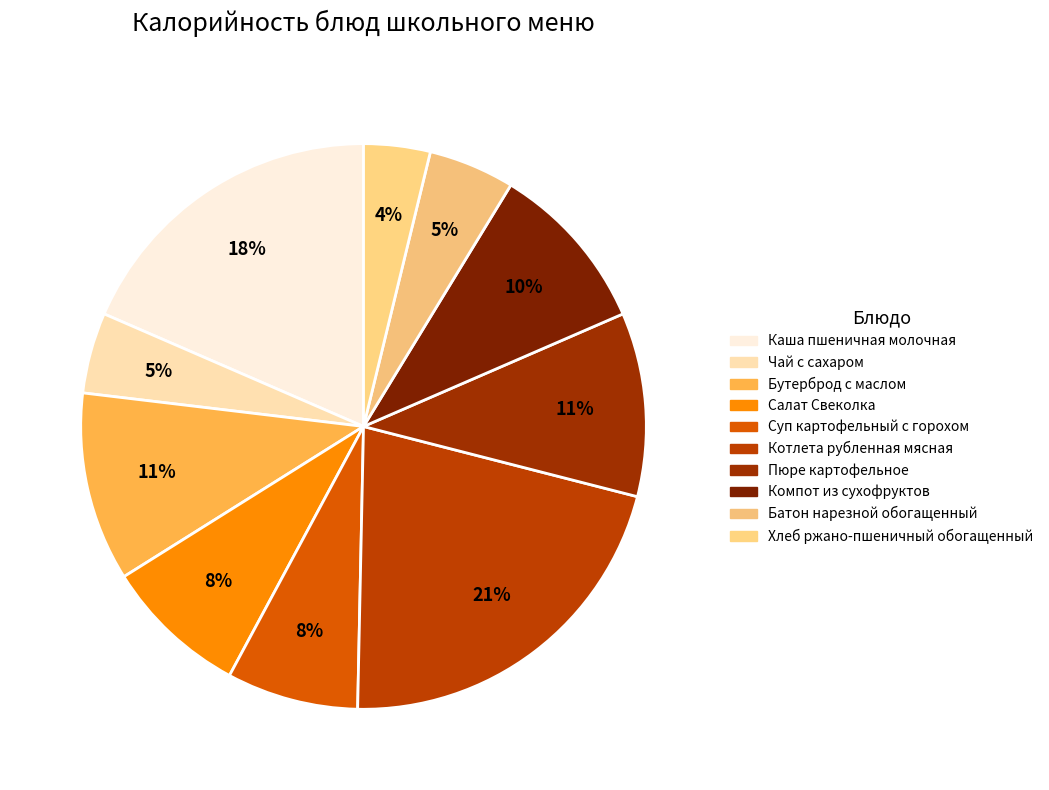

To the nearest percent, what portion does Пюре картофельное represent?

11%